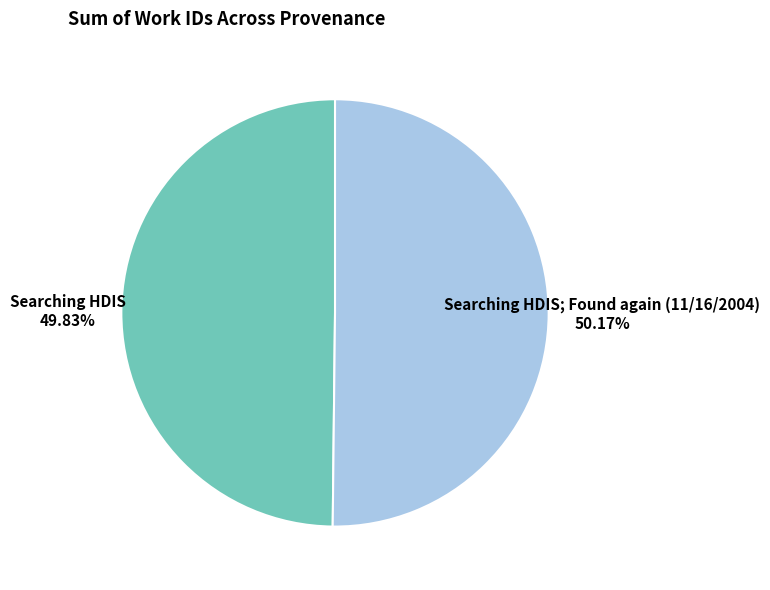

To the nearest percent, what is the average slice percentage?

50%